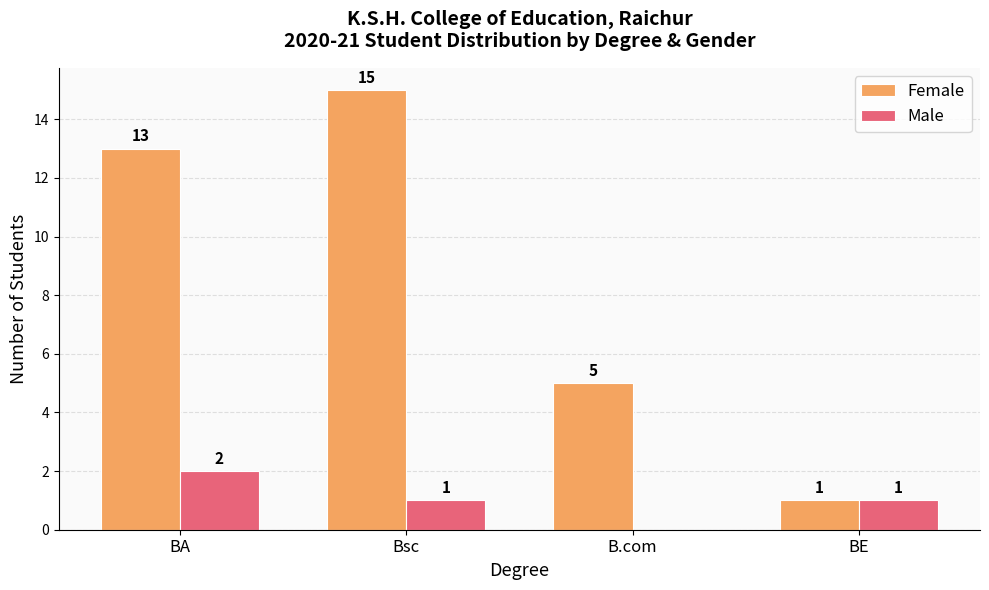

Which series has the largest total across all categories?

Female